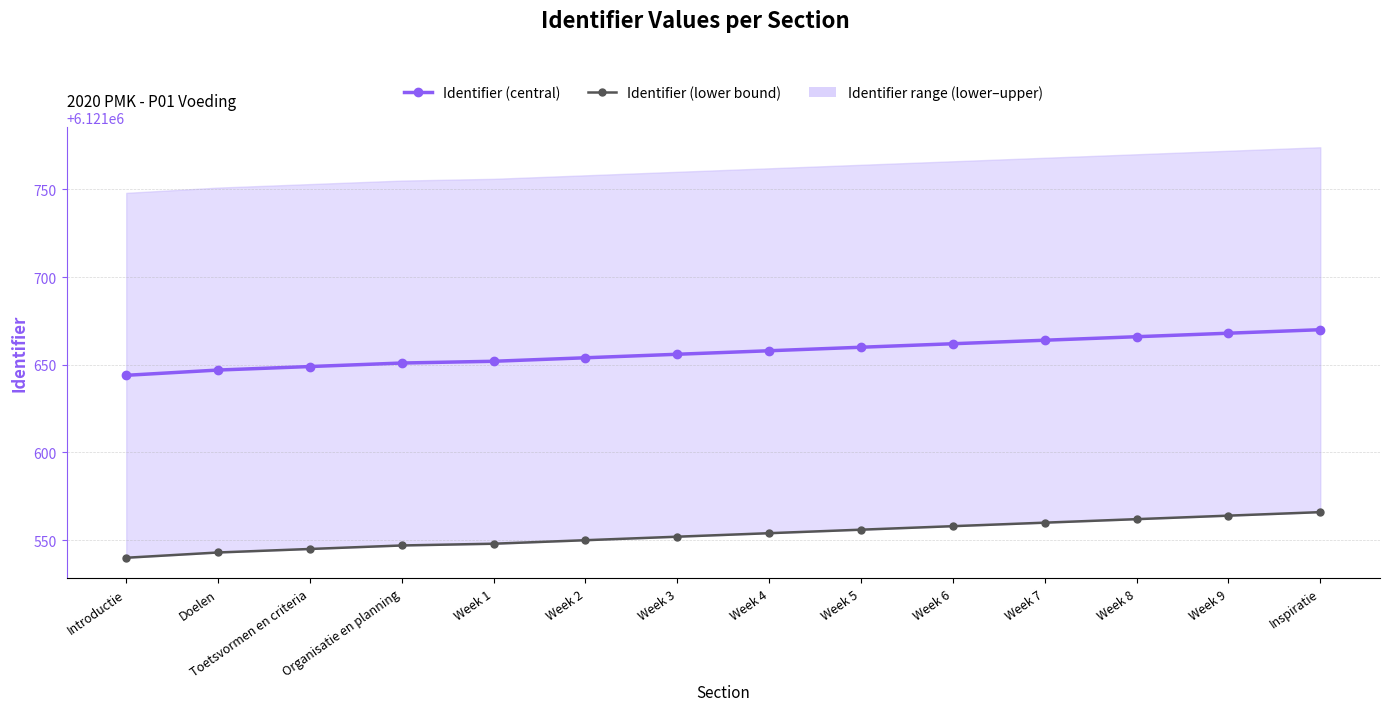

What is the value of the Identifier (lower bound) point at the 9th from the left?

6121556